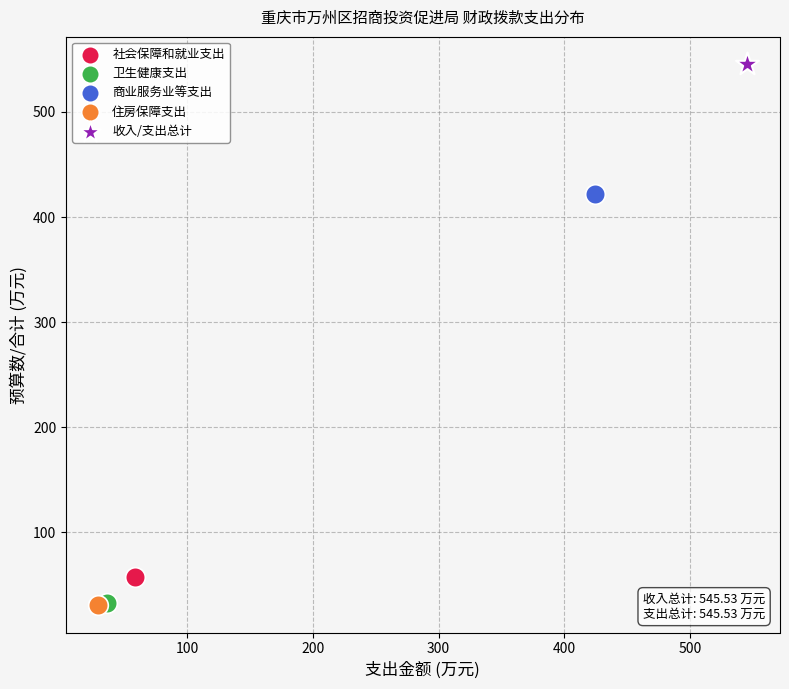

What are all the series names shown in the legend?

社会保障和就业支出, 卫生健康支出, 商业服务业等支出, 住房保障支出, 收入/支出总计